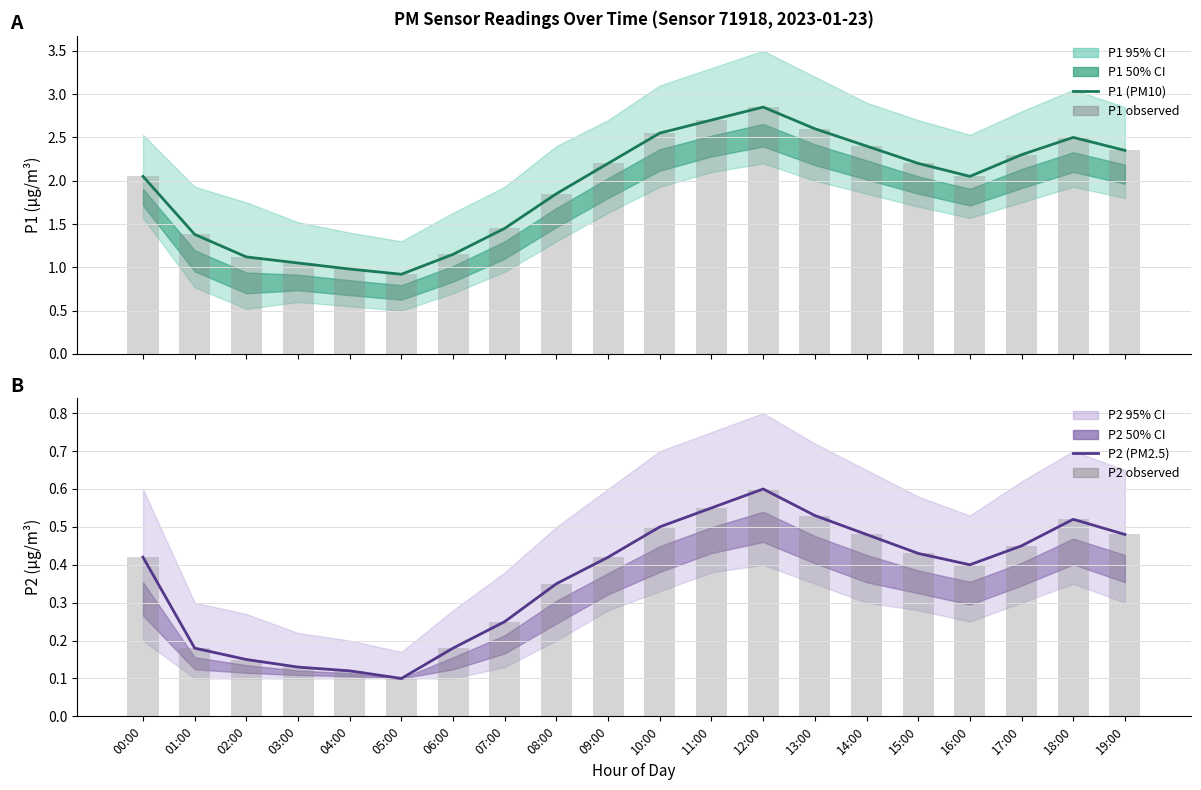

Which series changed the most between 00:00 and 03:00?

P1 (PM10)